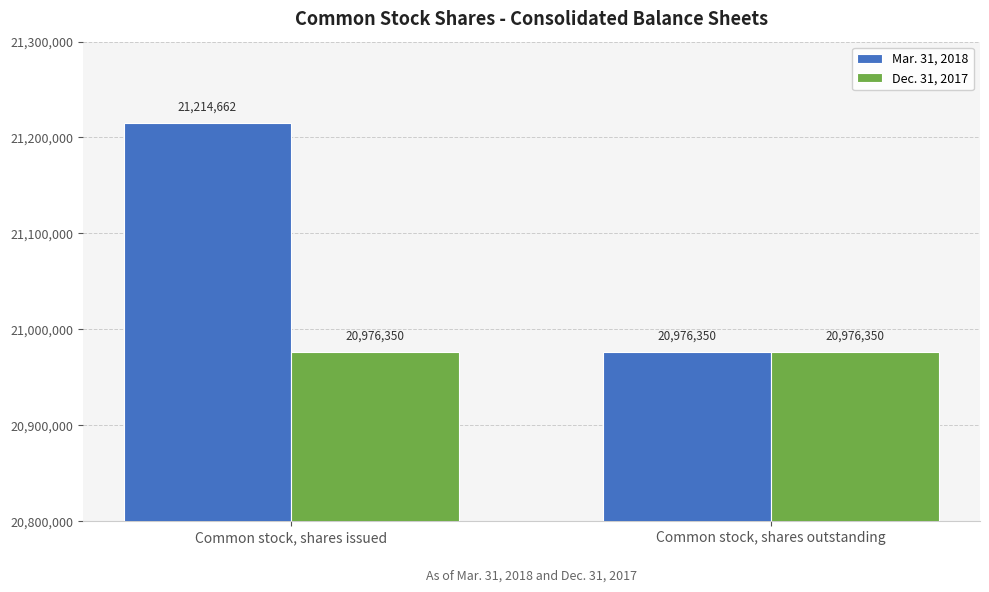

What is the value of the Dec. 31, 2017 bar at the 1st from the left?

20976350